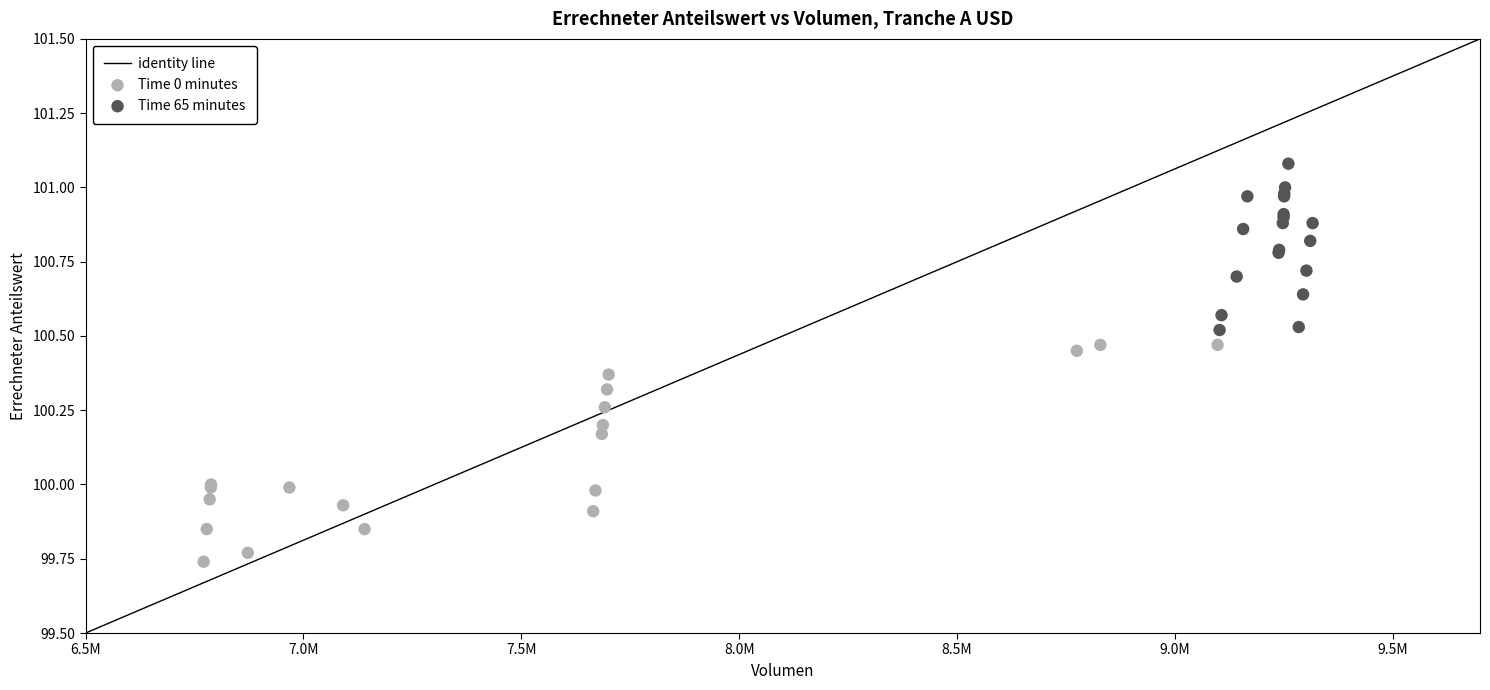

Which series contains the highest Y value?

Time 65 minutes